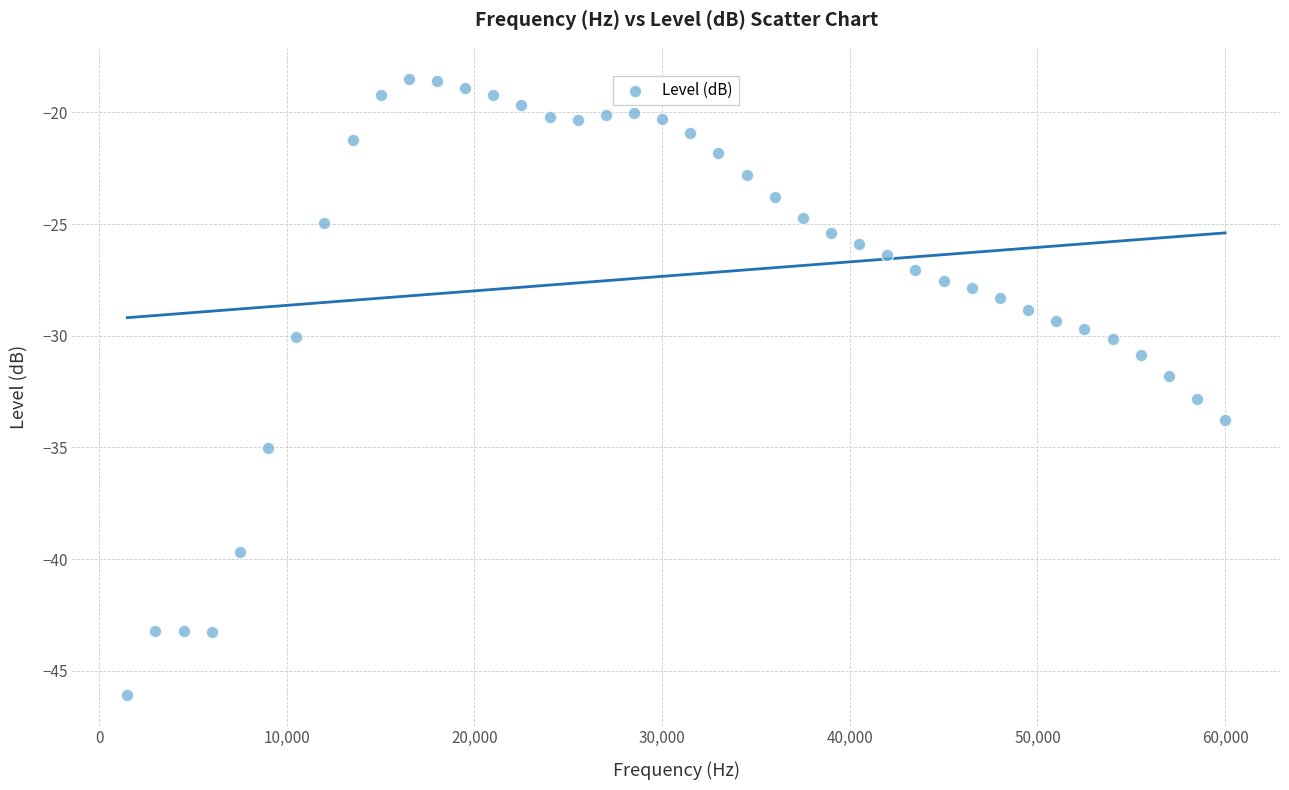

What is the range of Y values (max minus min)?

27.6